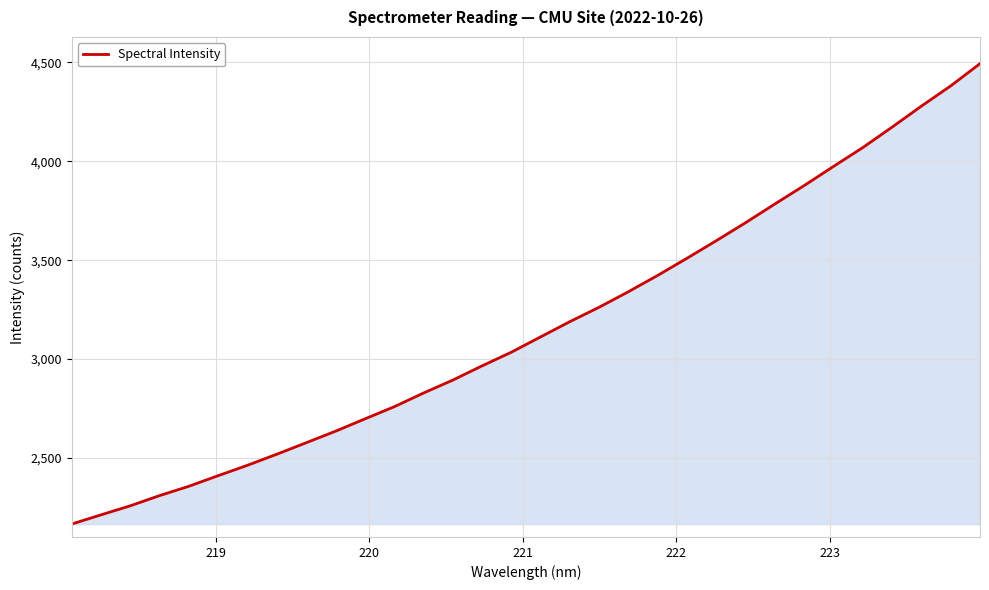

What is the smallest value displayed?

2166.4